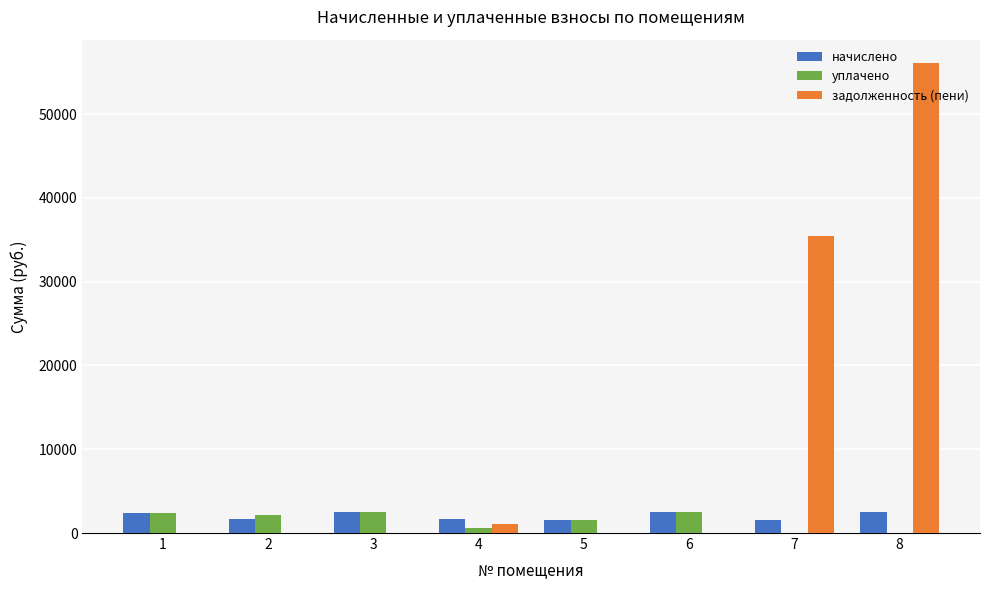

Does the chart contain stacked bars?

No